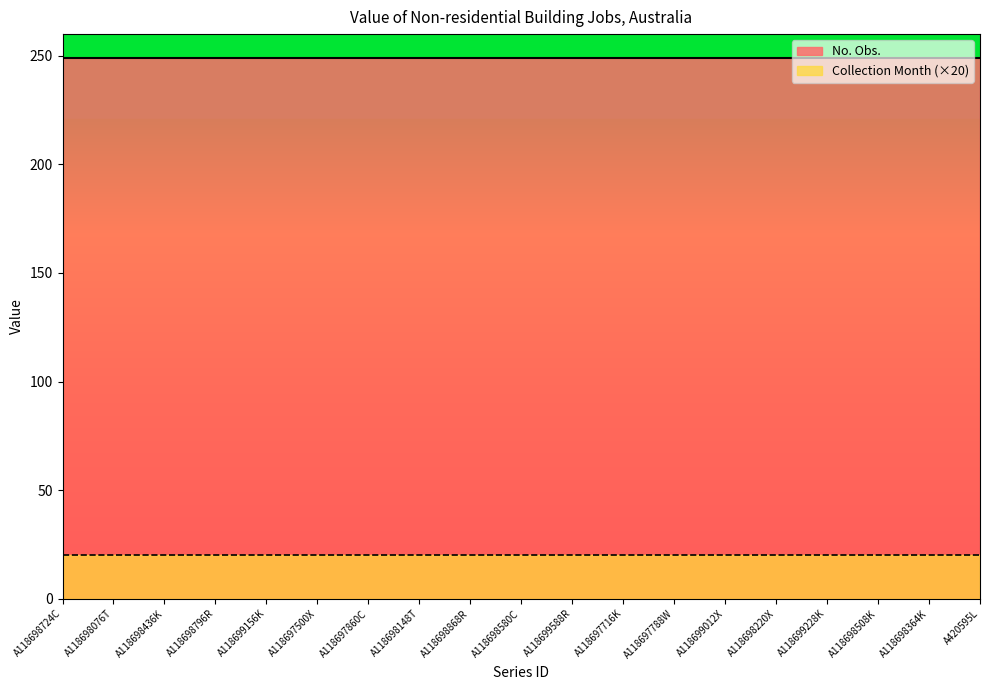

Which series has the largest total across all categories?

No. Obs.